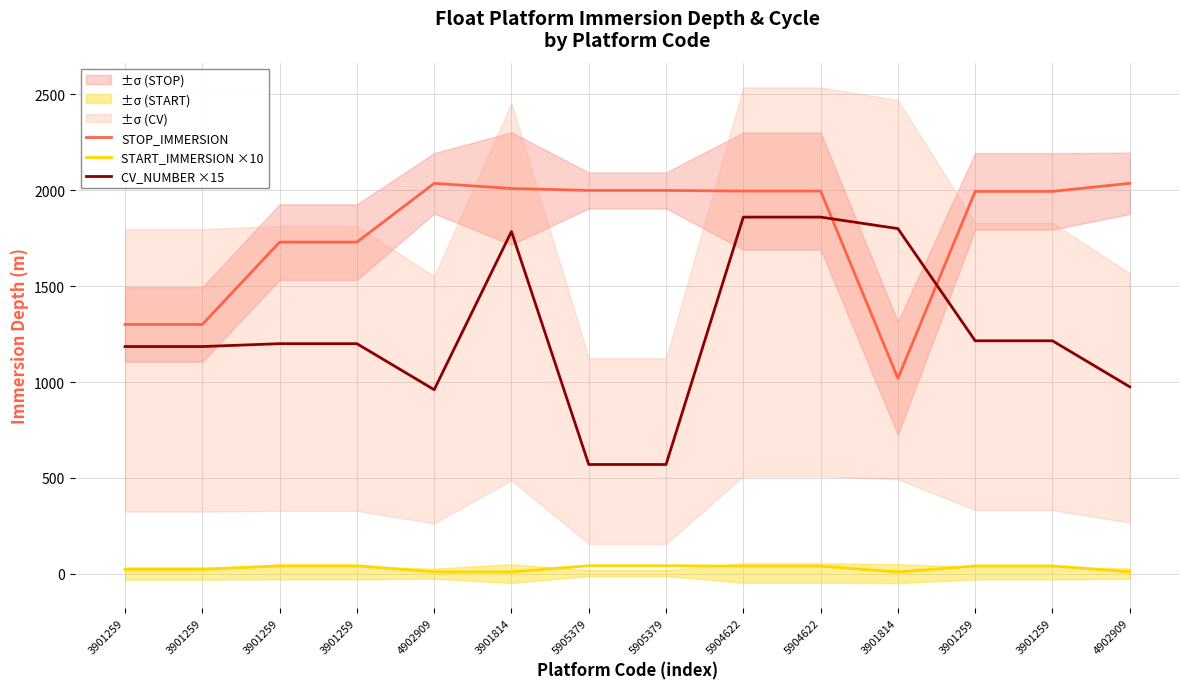

At 3901259, list the series in order from smallest to largest.

START_IMMERSION ×10, CV_NUMBER ×15, STOP_IMMERSION